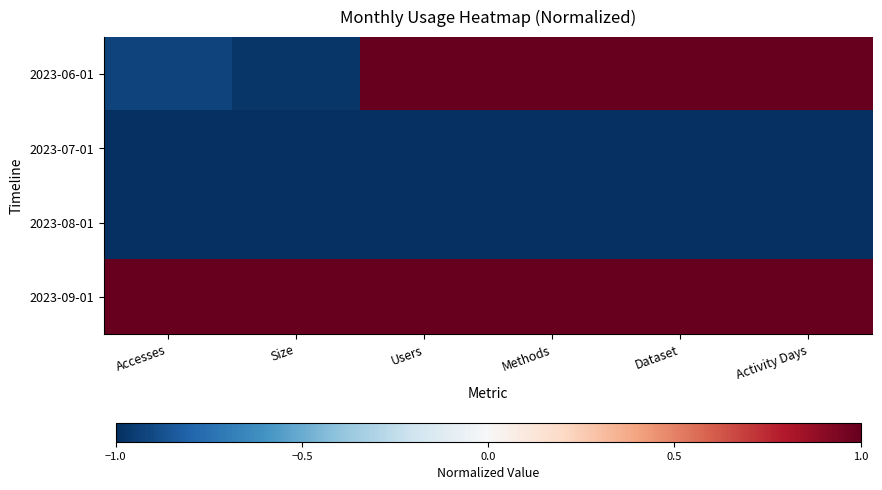

Reading right to left, transcribe all the data shown in this chart.

2023-06-01: Activity Days=1.0	Dataset=1.0	Methods=1.0	Users=1.0	Size=-1.0	Accesses=-0.9
2023-07-01: Activity Days=-1.0	Dataset=-1.0	Methods=-1.0	Users=-1.0	Size=-1.0	Accesses=-1.0
2023-08-01: Activity Days=-1.0	Dataset=-1.0	Methods=-1.0	Users=-1.0	Size=-1.0	Accesses=-1.0
2023-09-01: Activity Days=1.0	Dataset=1.0	Methods=1.0	Users=1.0	Size=1.0	Accesses=1.0